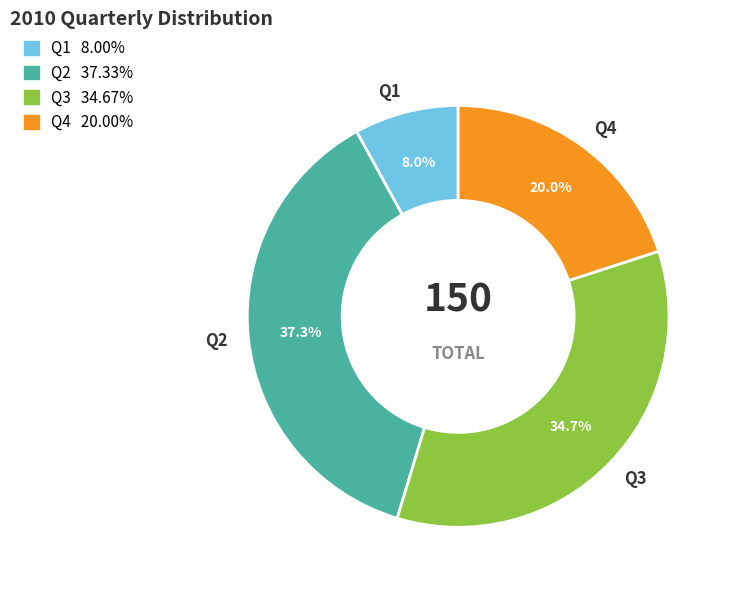

To the nearest percent, what is the difference between the Q4 and Q2 slice percentages?

17%